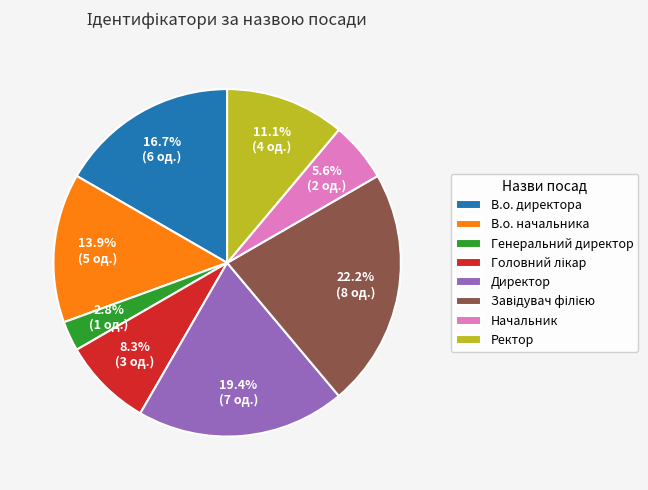

Approximately how many times larger is the value at Ректор compared to Генеральний директор?

4.0